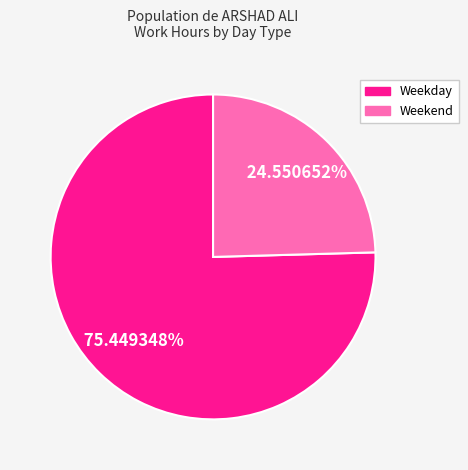

Is there a majority slice in this chart?

Yes